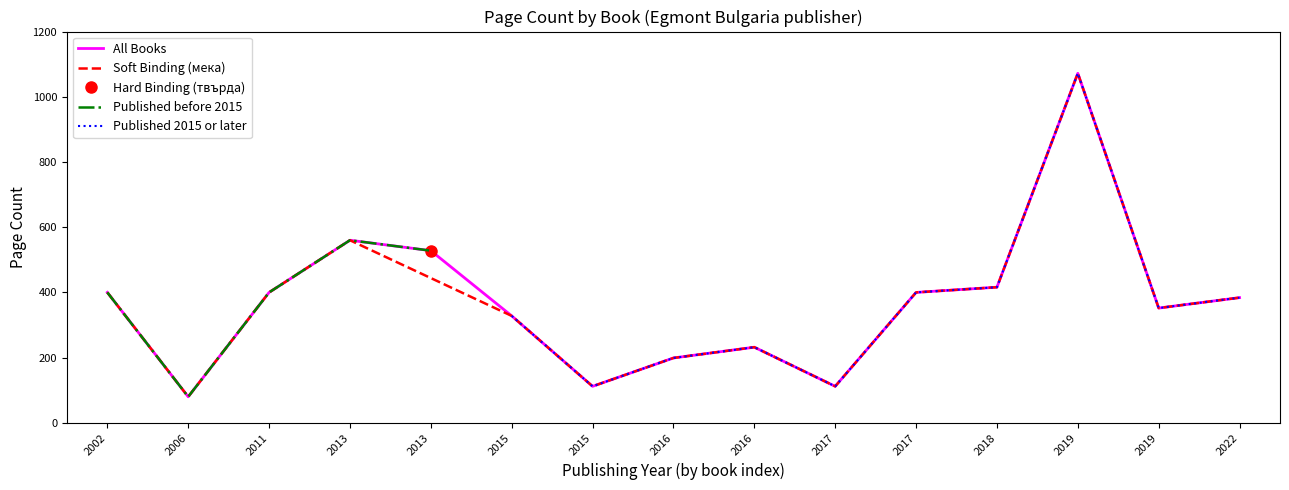

How many values exceed 384?

7